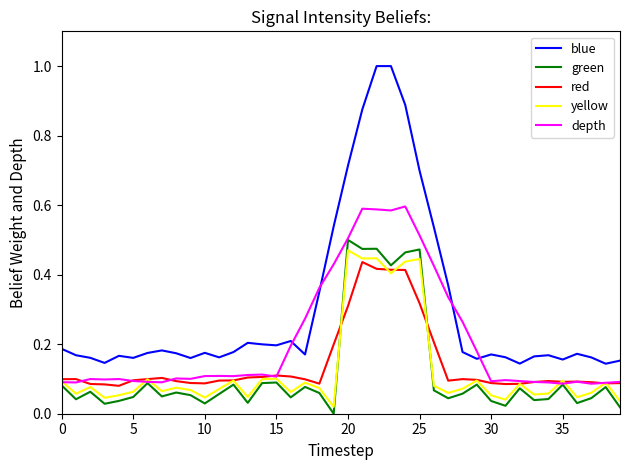

Which series has the largest range (max minus min)?

blue